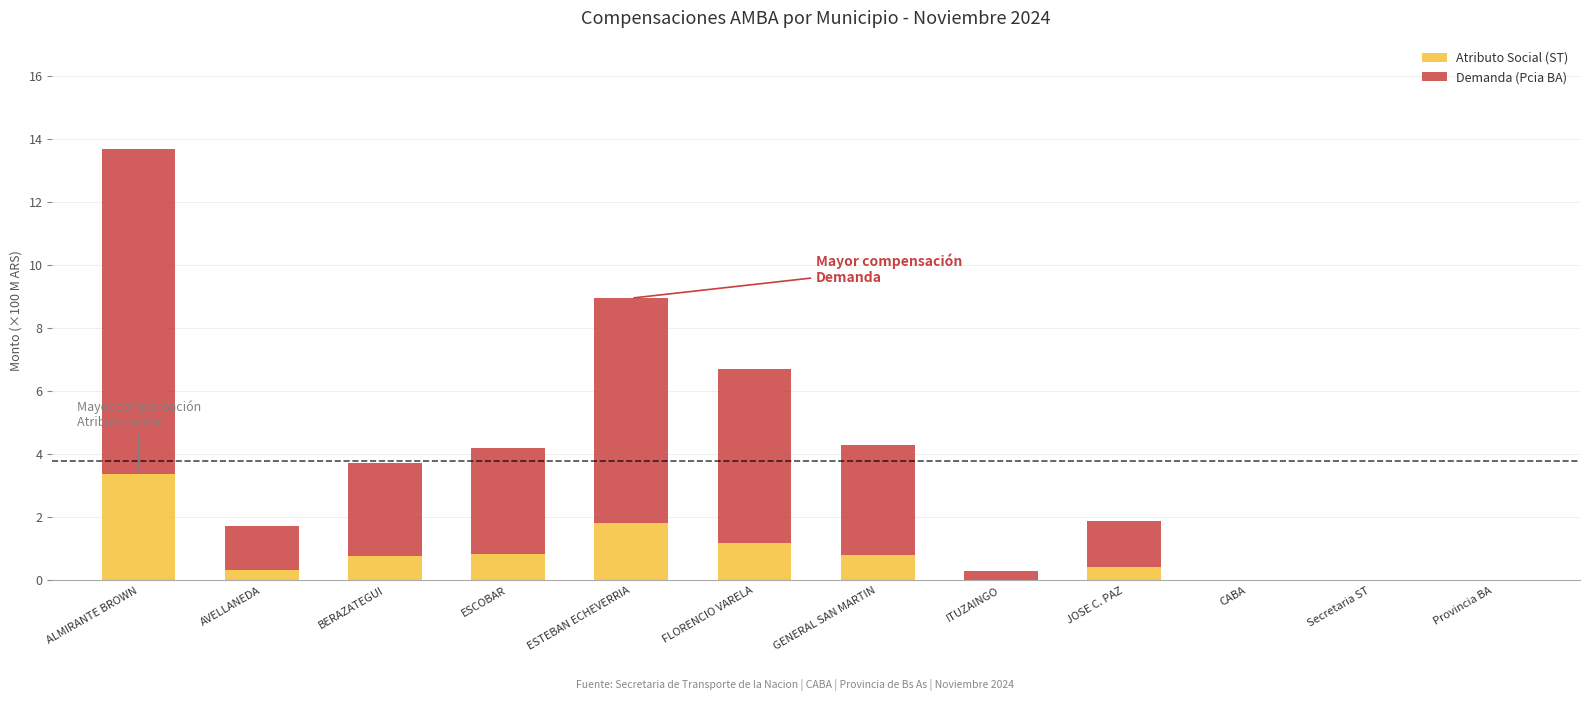

Read the Atributo Social (ST) value at BERAZATEGUI.

0.8